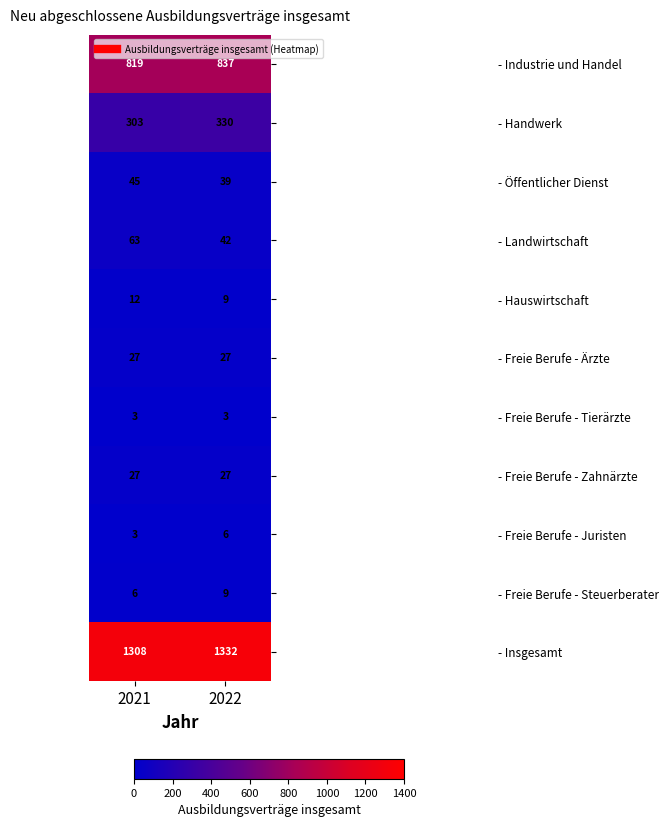

Which label corresponds to the largest value in the chart?

2022